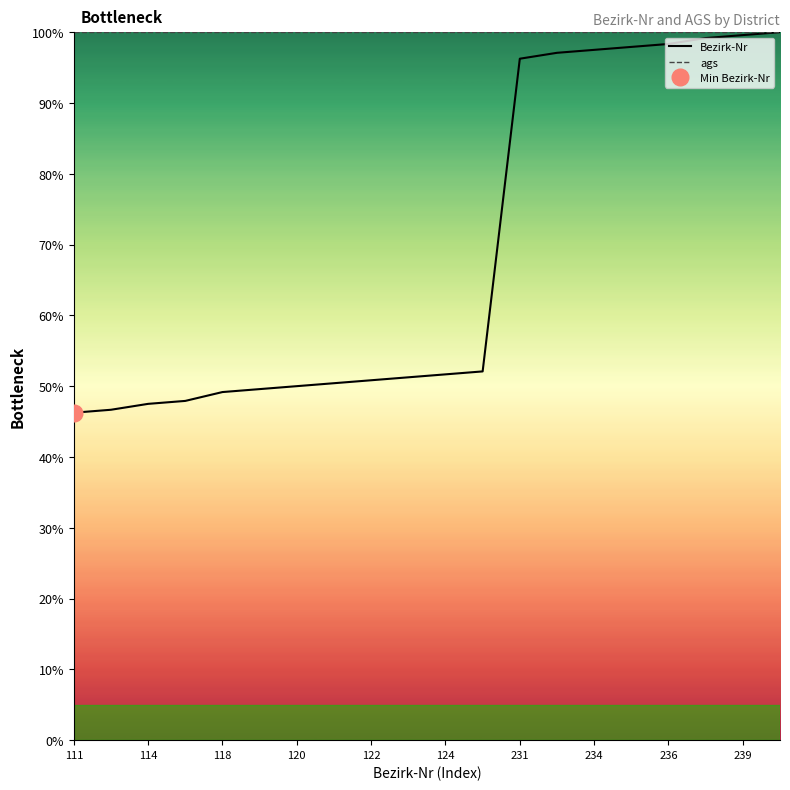

What position from the left is 118?

5